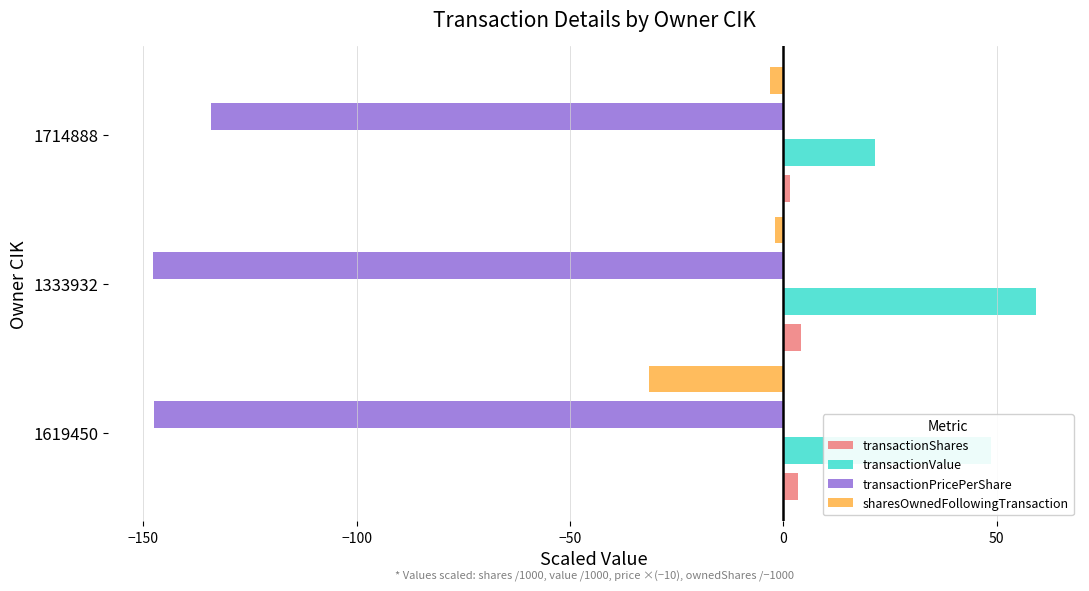

True or false: sharesOwnedFollowingTransaction has a value of -3.2 at 1714888.

True